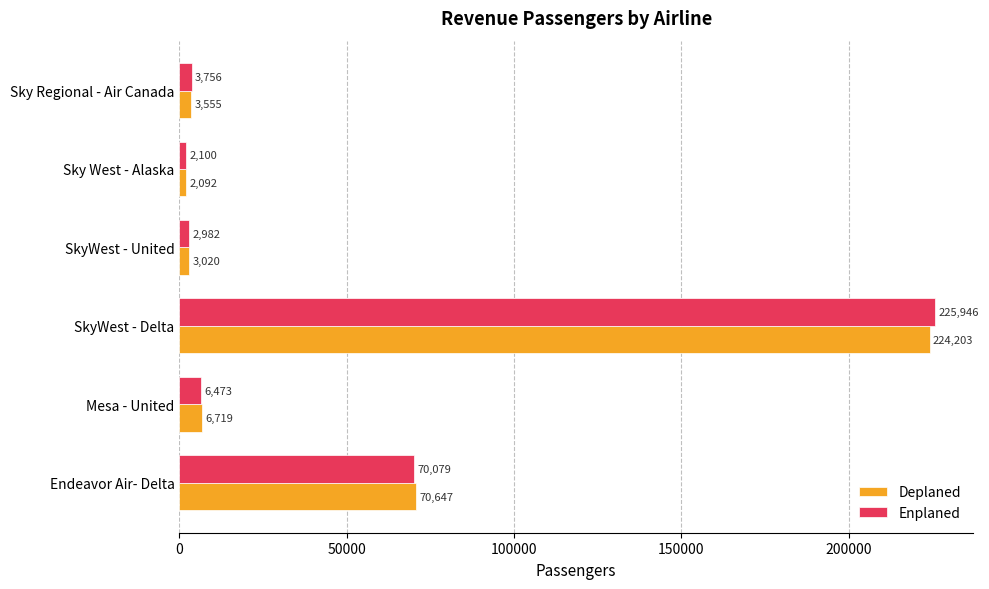

What is the average value of the Enplaned series?

51889